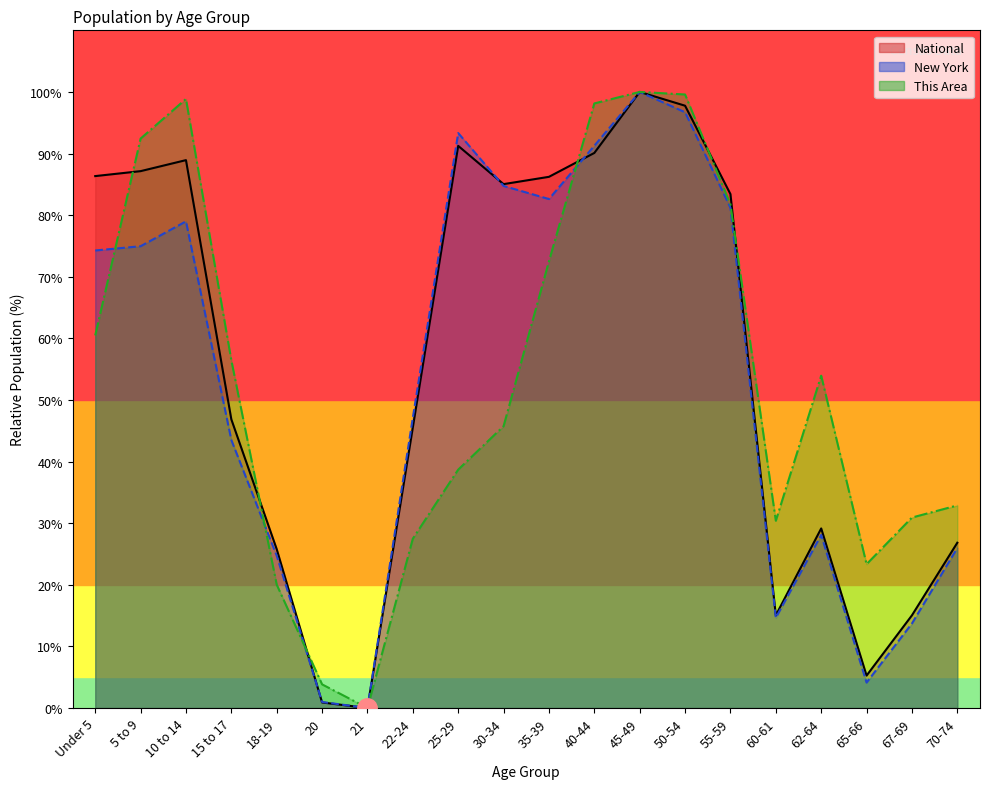

Which series has the largest range (max minus min)?

This Area